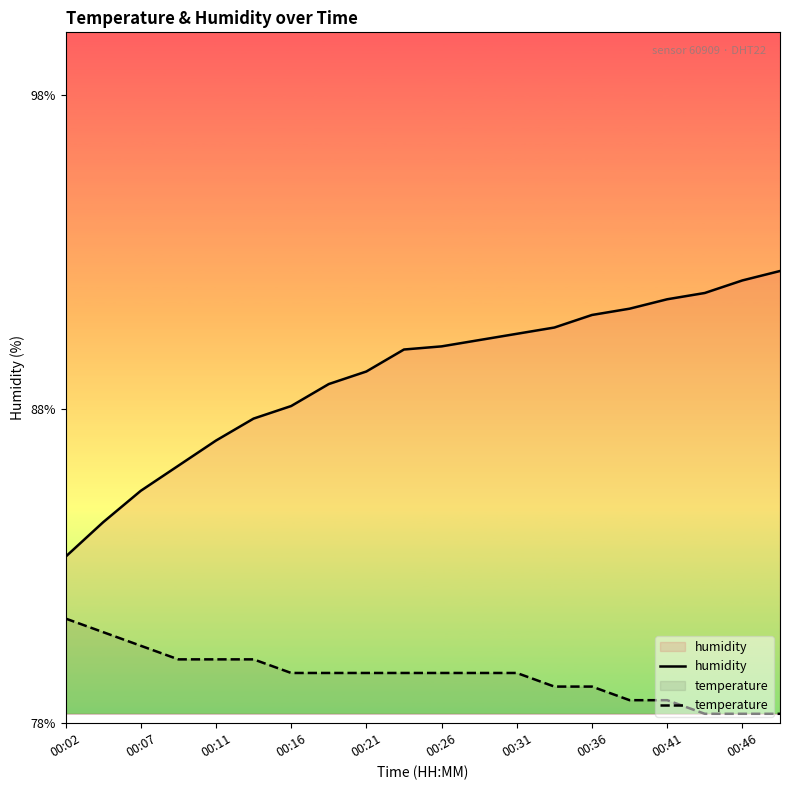

What is the maximum value for temperature?

81.3